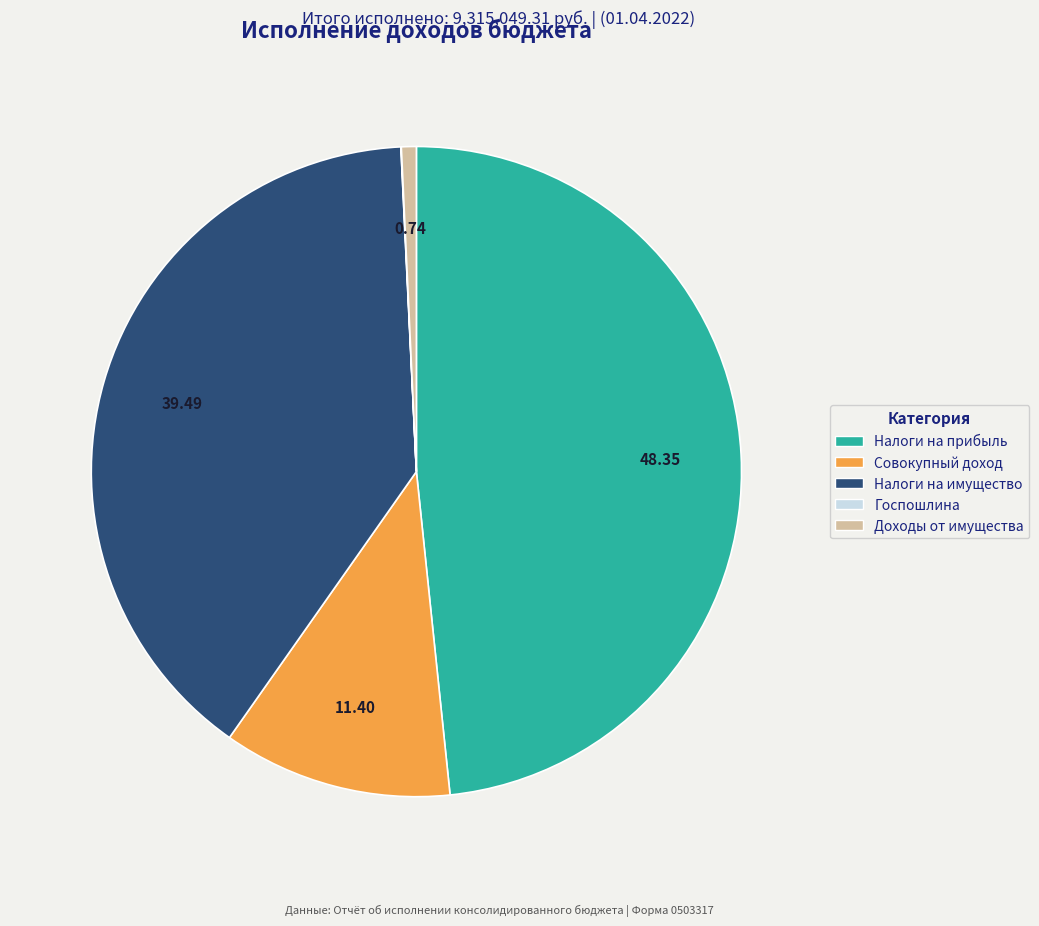

Is there a majority slice in this chart?

No